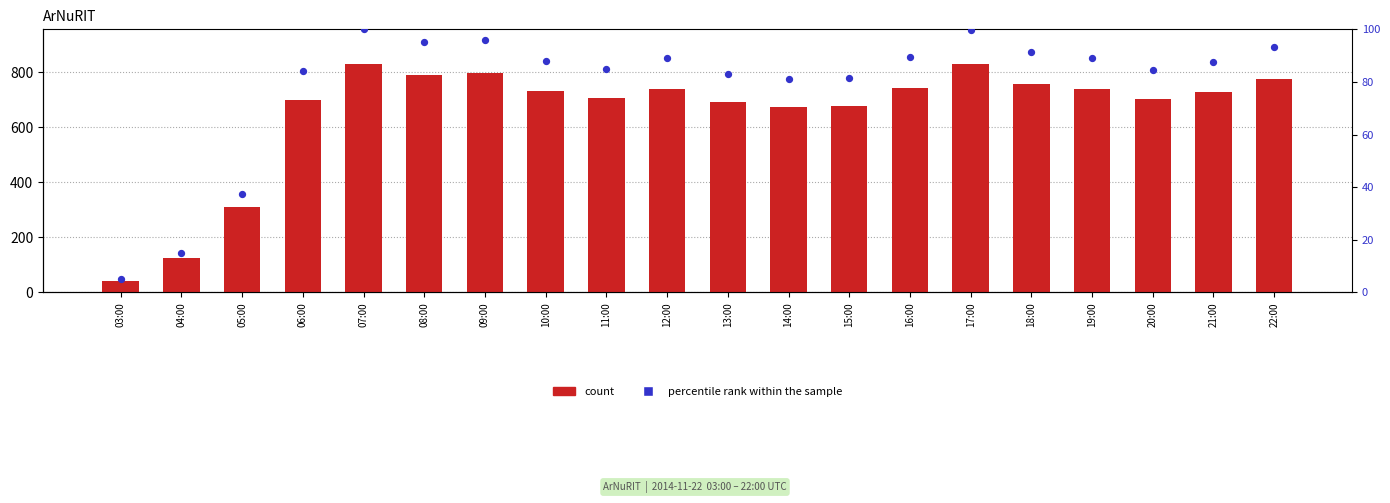

Which series has the widest spread of Y values?

count